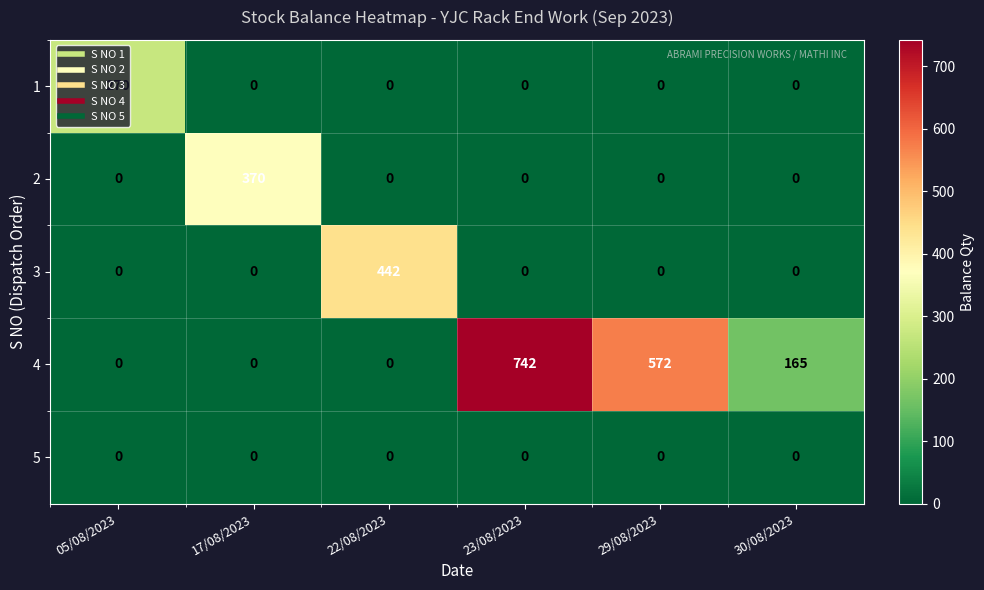

What is the difference between the maximum and minimum values in the 3 series?

442